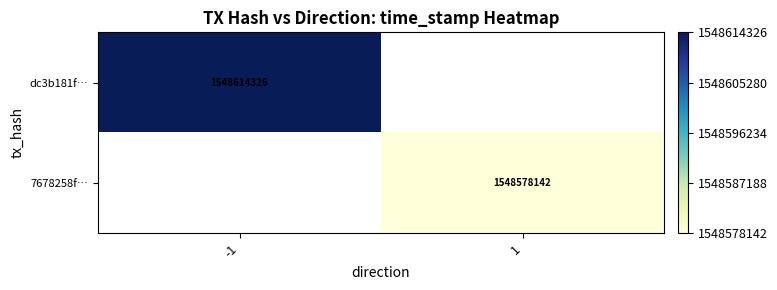

The dc3b181f… series shows 475398328 at -1. True or false?

False